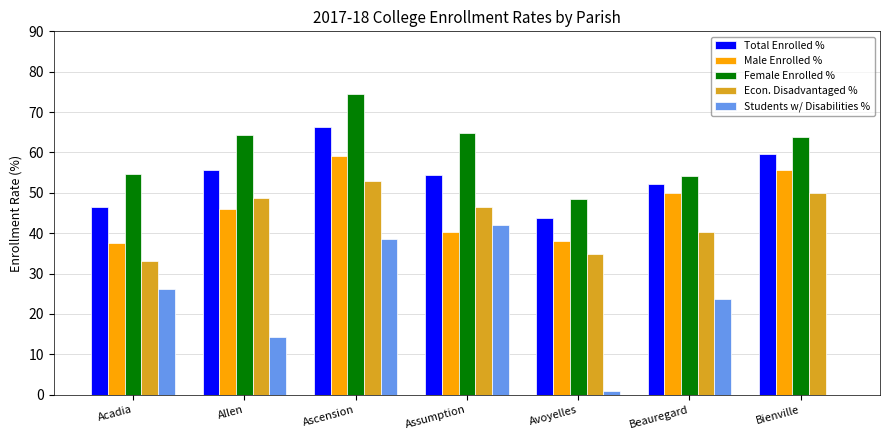

What are all the series names shown in the legend?

Total Enrolled %, Male Enrolled %, Female Enrolled %, Econ. Disadvantaged %, Students w/ Disabilities %